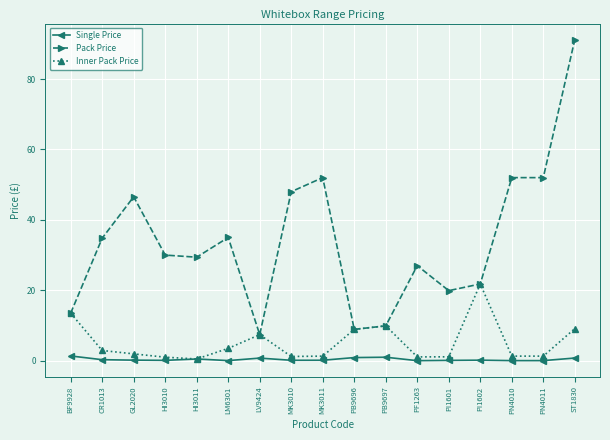

Is it true that Pack Price equals 11.5 at HI3011?

False